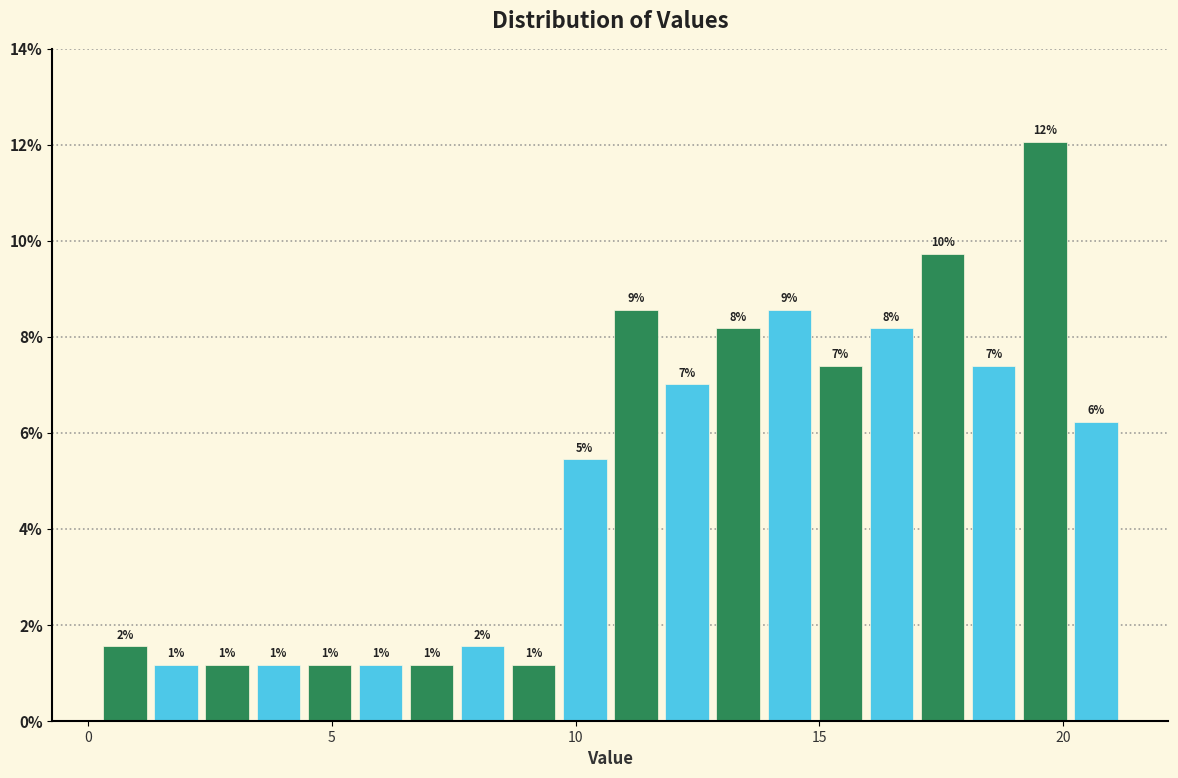

Around what value on the x-axis is the tallest bar? Give the approximate position of its centre, as read against the axis.

19.5